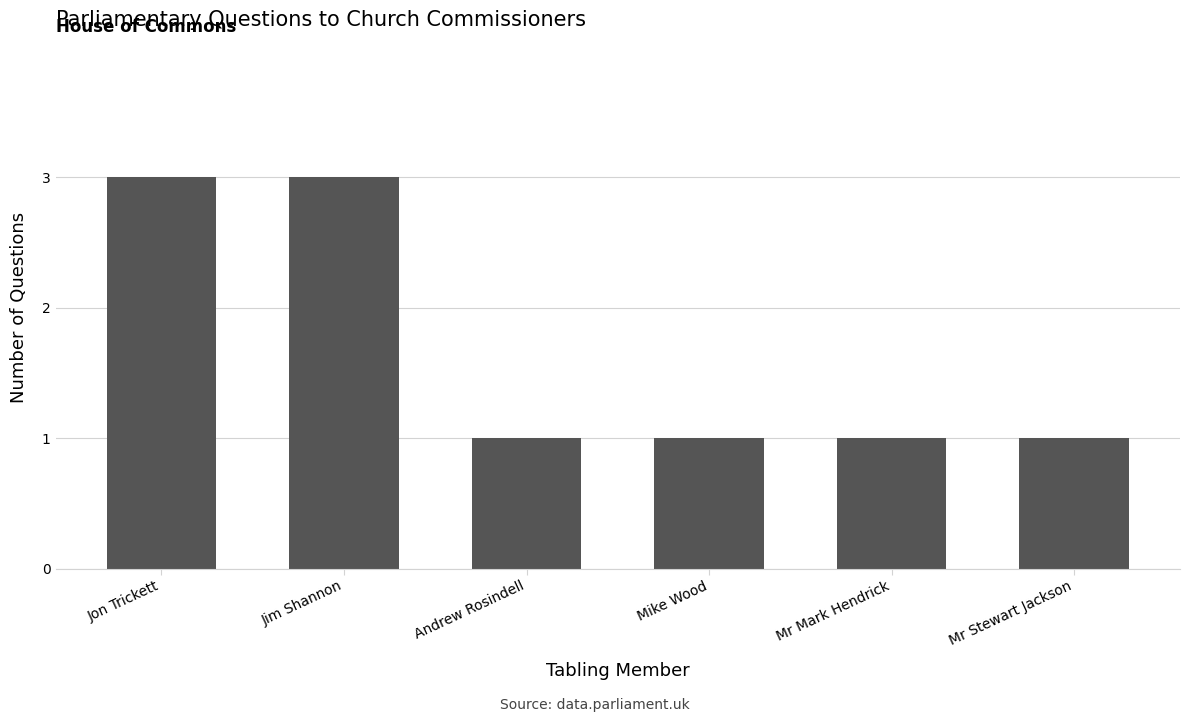

What is the difference between the maximum and second lowest values?

2